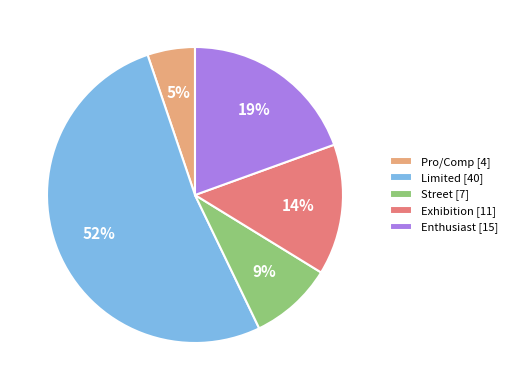

Which category has the biggest portion of the pie?

Limited [40]